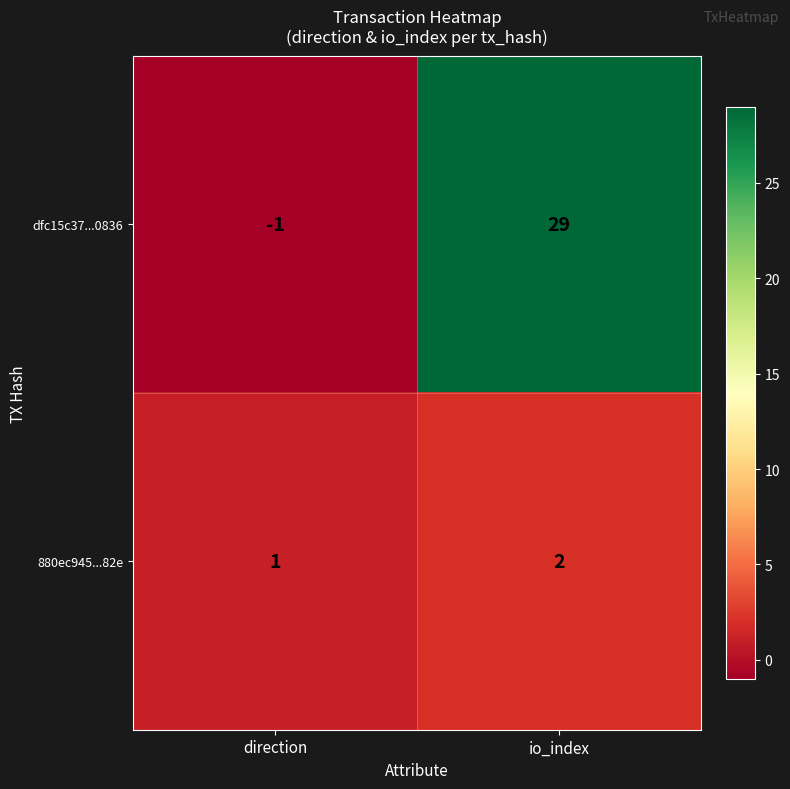

At which category is the sum across all series the highest?

io_index